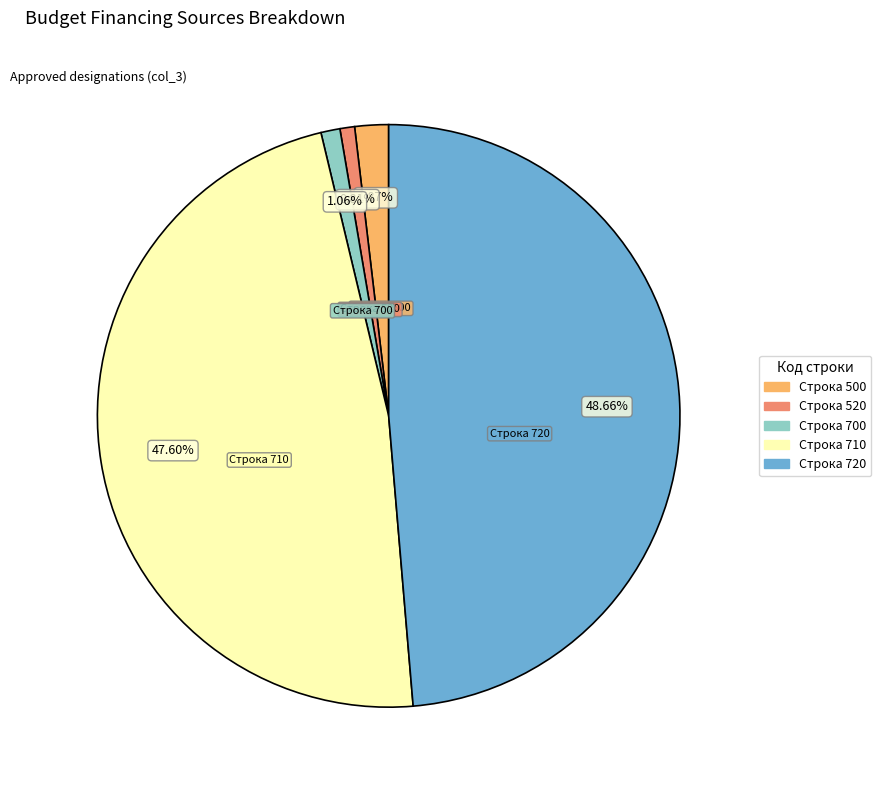

To the nearest percent, what is the average slice percentage?

20%